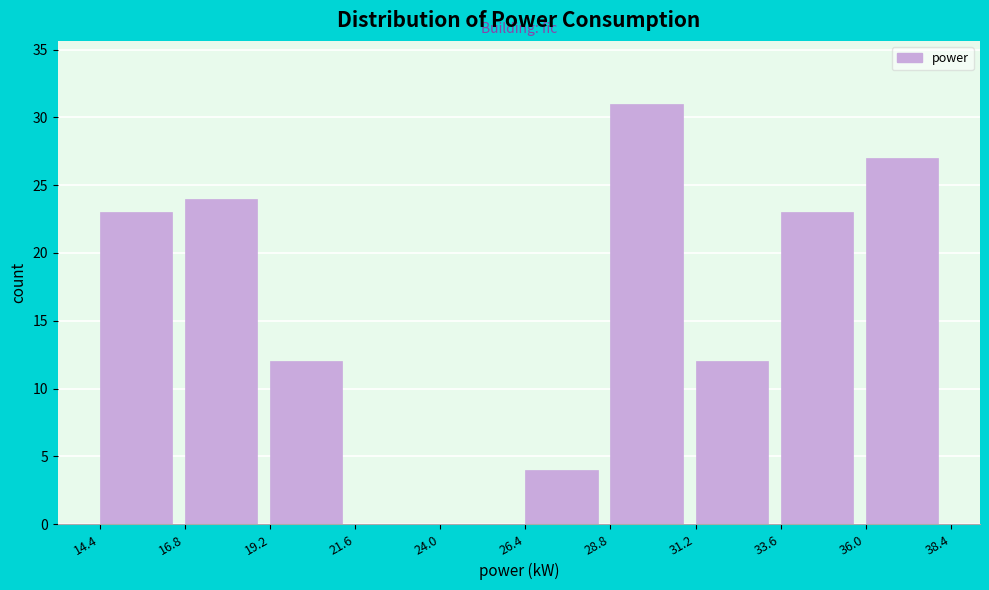

Which range on the x-axis has the tallest bar?

28.8 to 31.2